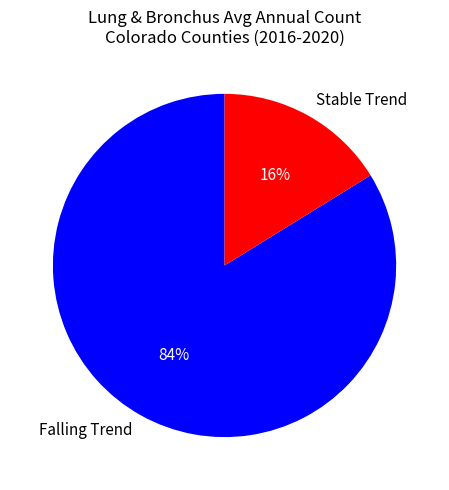

Which has a higher value, Stable Trend or Falling Trend?

Falling Trend